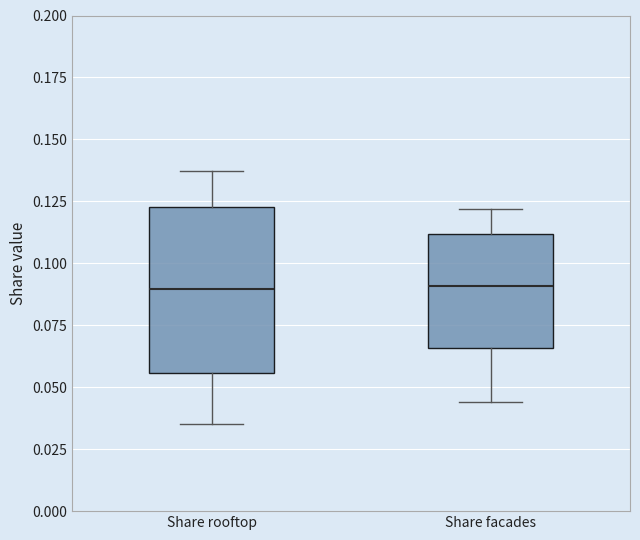

Where does the median line of the box for Share facades sit on the y-axis? The values are not printed on the chart, so give them approximately, as read against the axis.

0.090